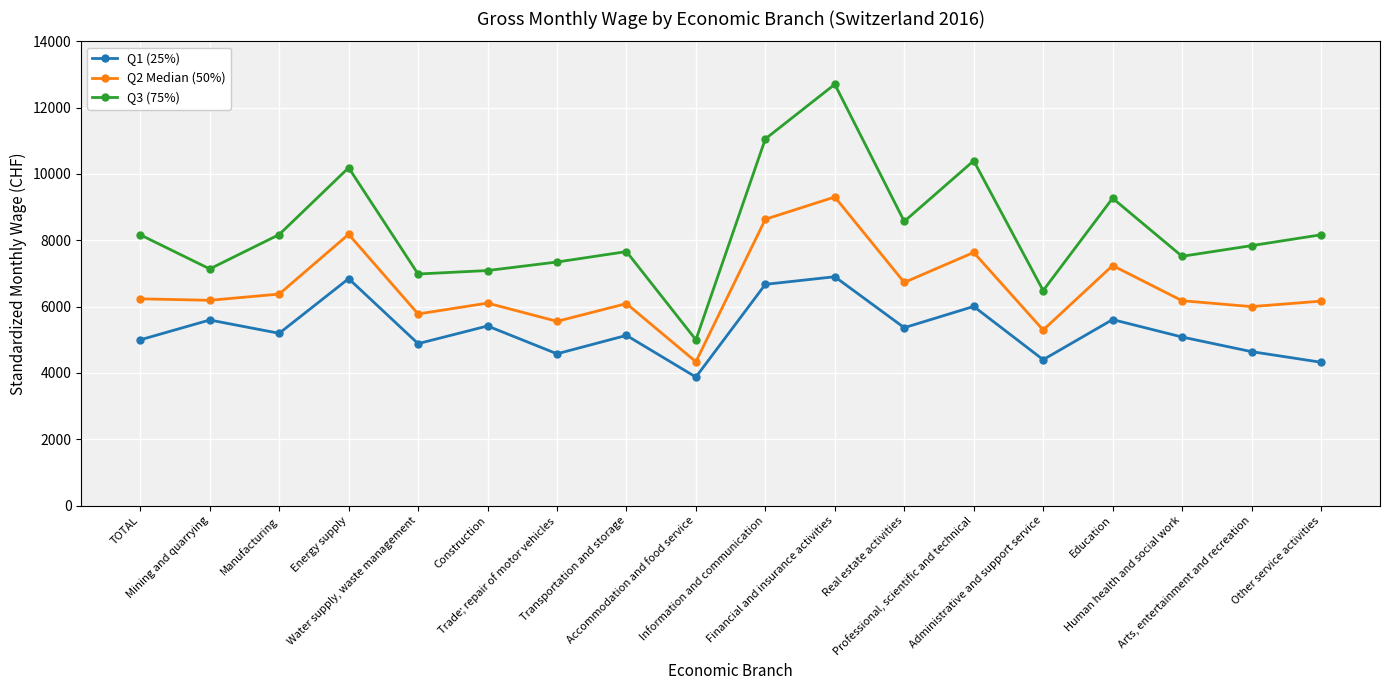

How many lines are shown in the chart?

3